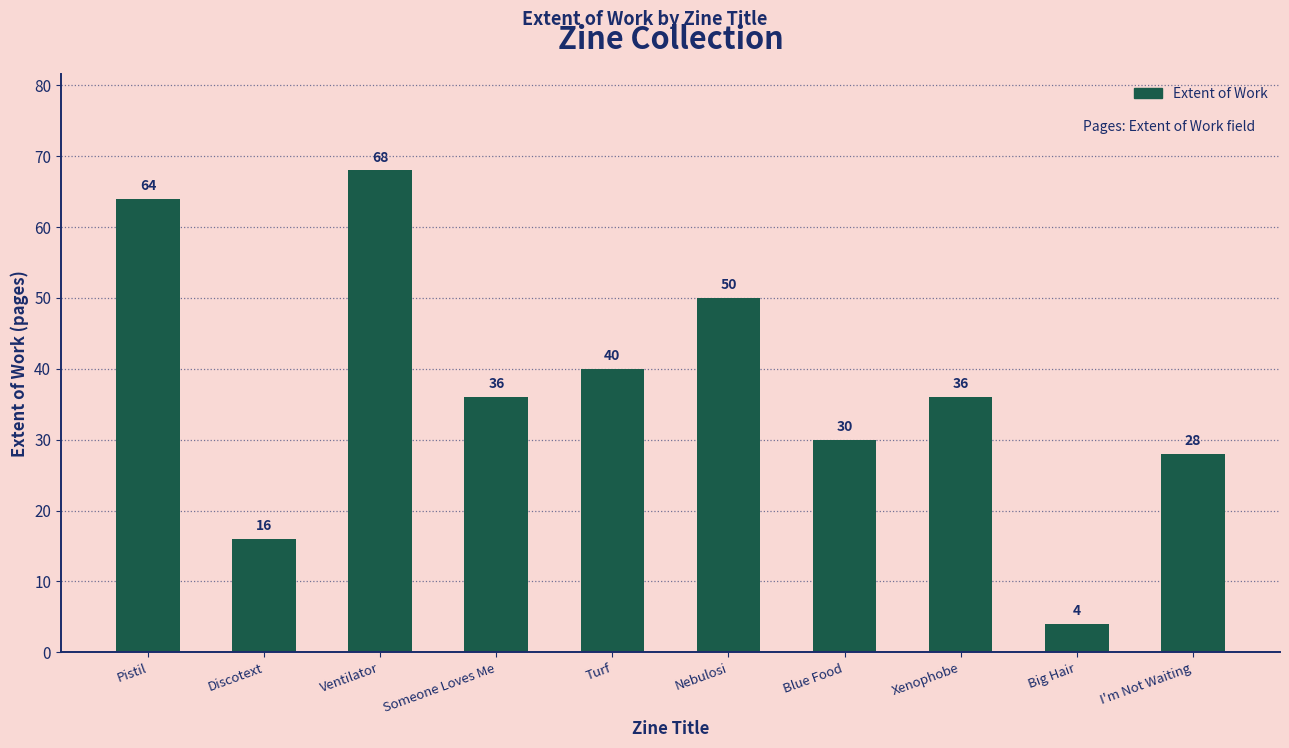

Read the value at I'm Not Waiting.

28